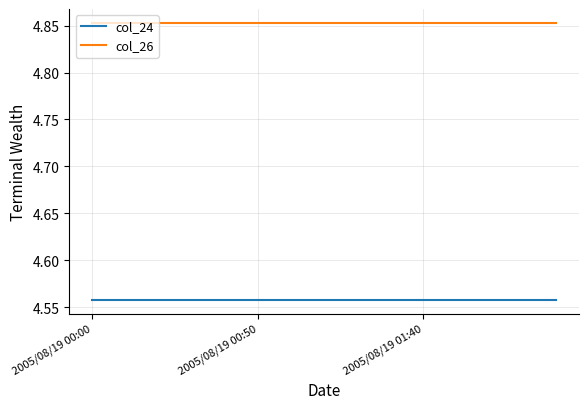

List the series in order of their peak value, lowest first.

col_24, col_26